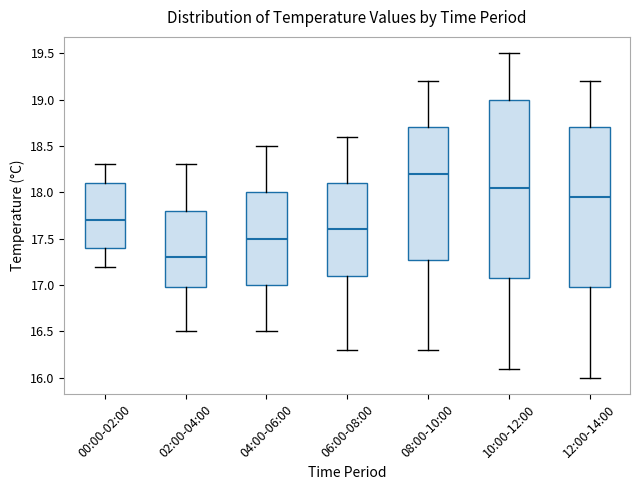

Which box's median line is the highest?

08:00-10:00